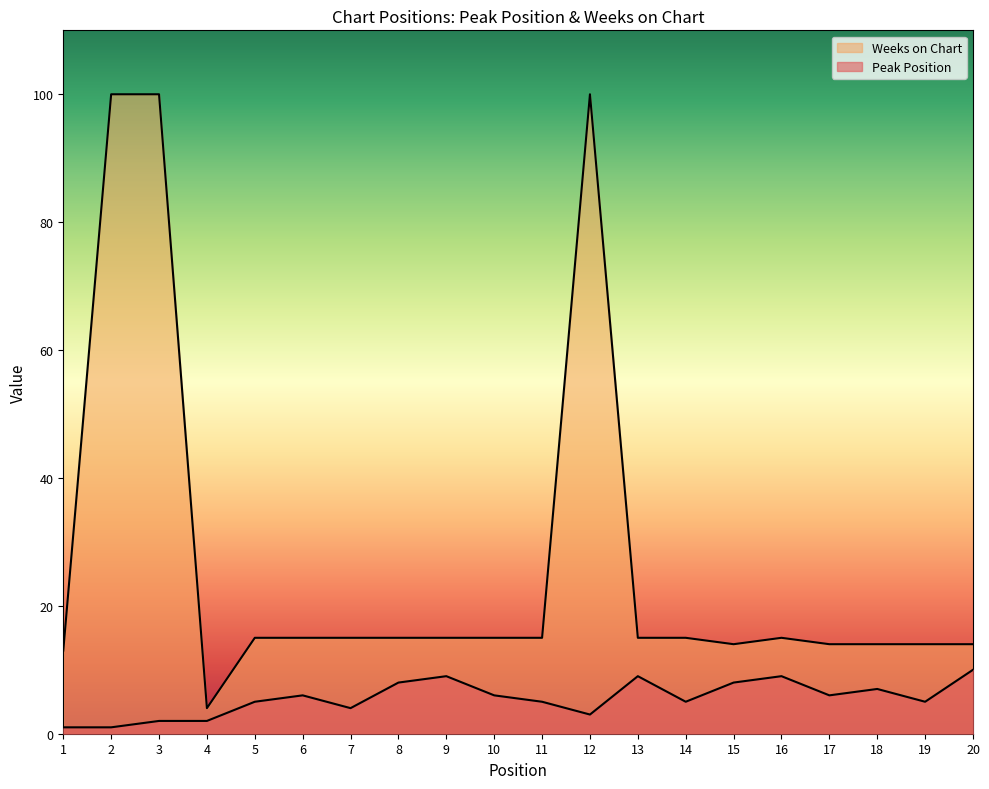

Count the number of categories in the chart.

20